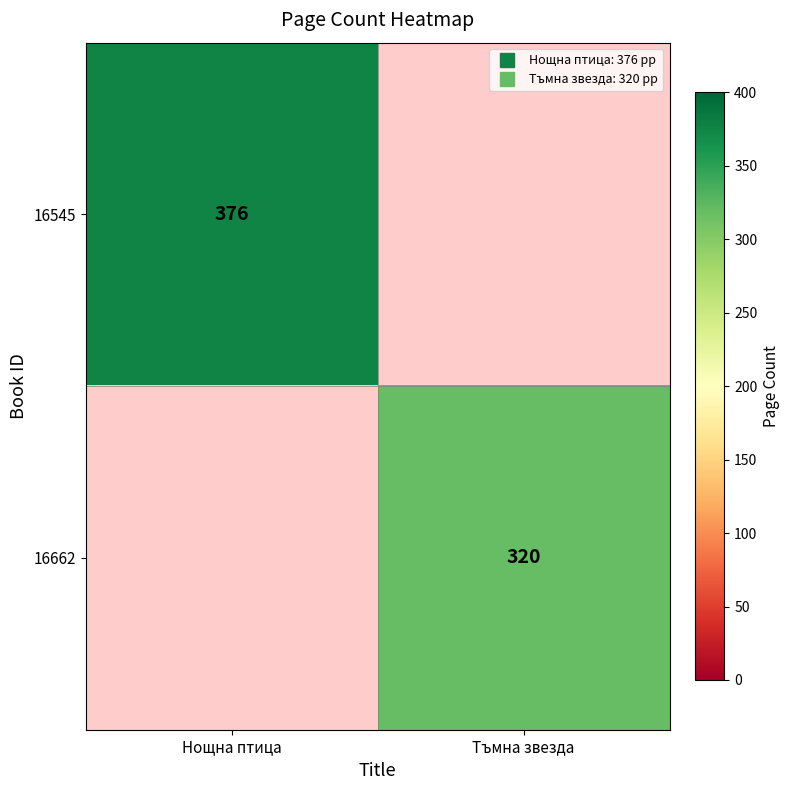

What value does the 16545 series have at Нощна птица?

376.0